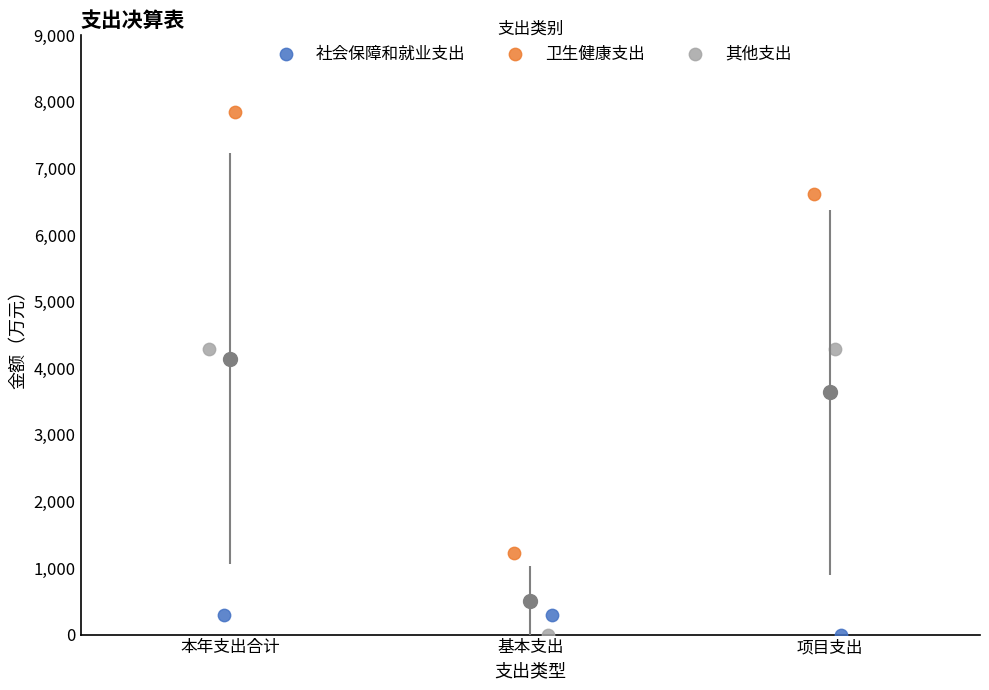

Which series reaches the maximum Y coordinate?

卫生健康支出